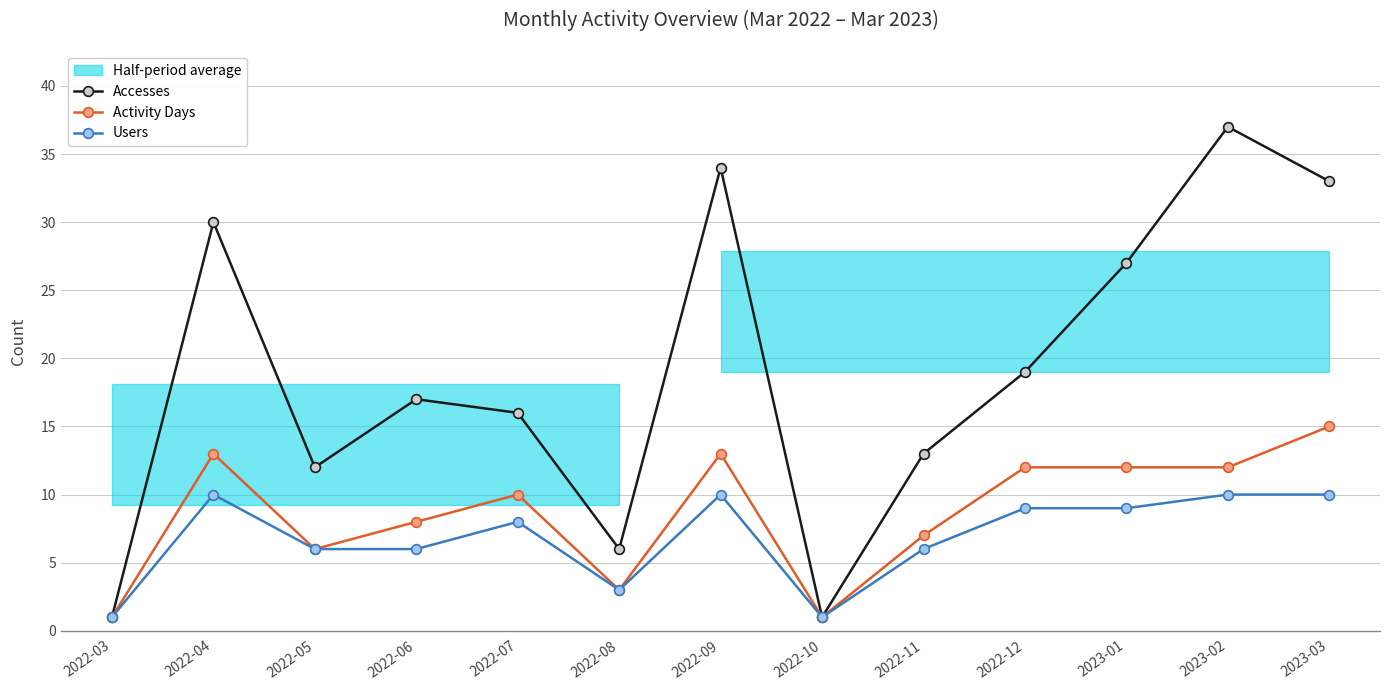

At which category does Users reach its first local valley?

2022-08